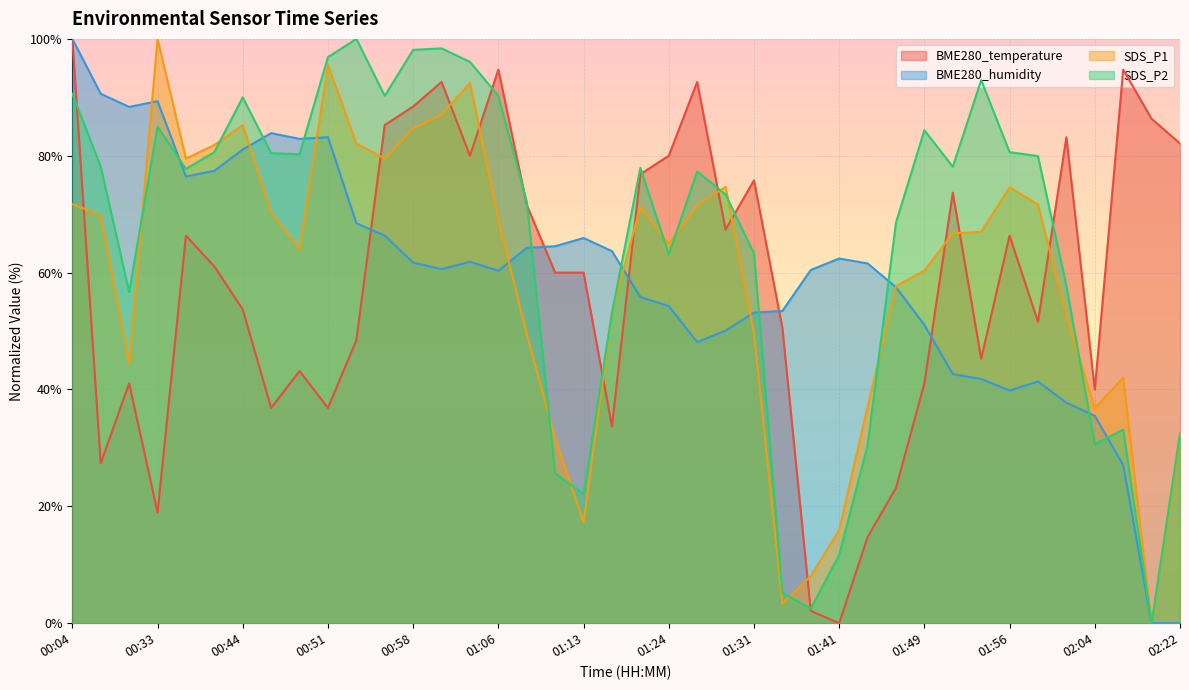

What is the difference between the maximum and minimum values in the BME280_humidity series?

100.0